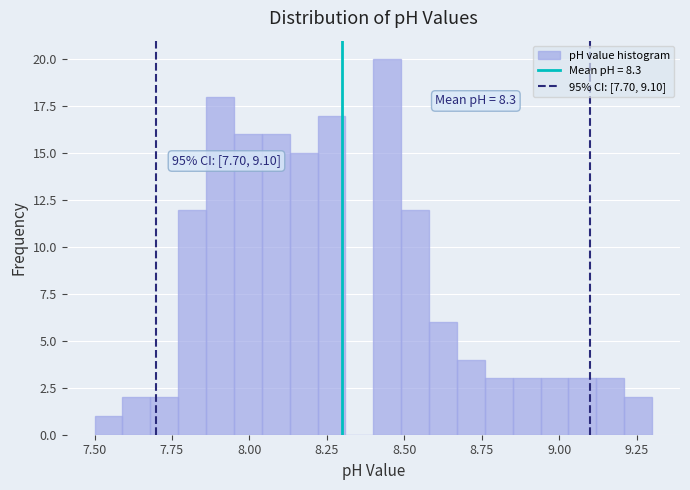

Read against the x-axis, roughly where is the centre of the tallest bar?

8.45